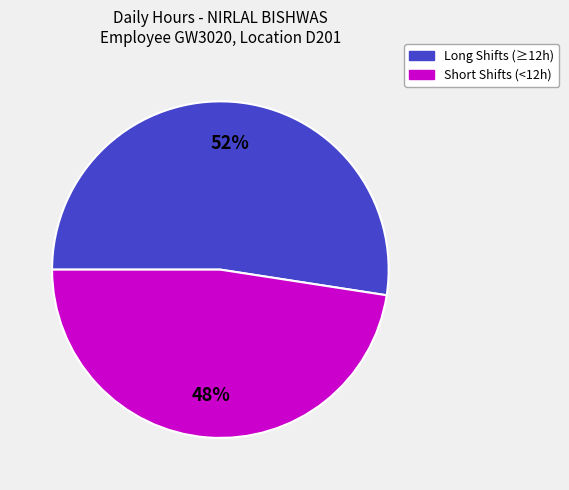

How many slices are in this pie chart?

2